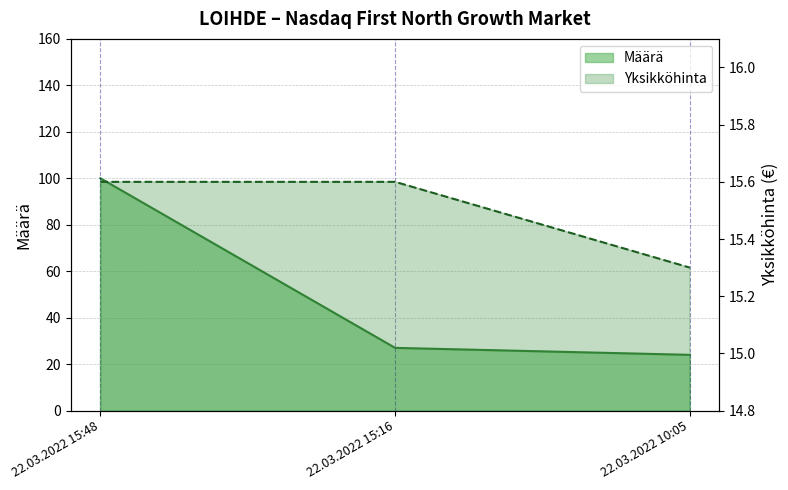

What is the minimum value shown in the chart?

15.3